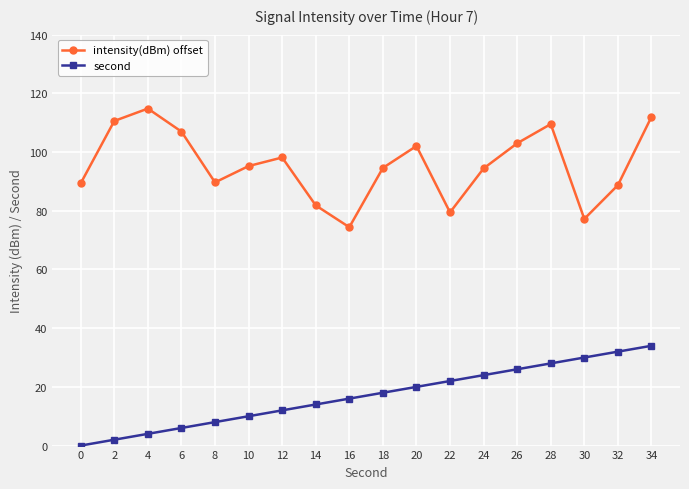

At 22, list the series in order from smallest to largest.

second, intensity(dBm) offset